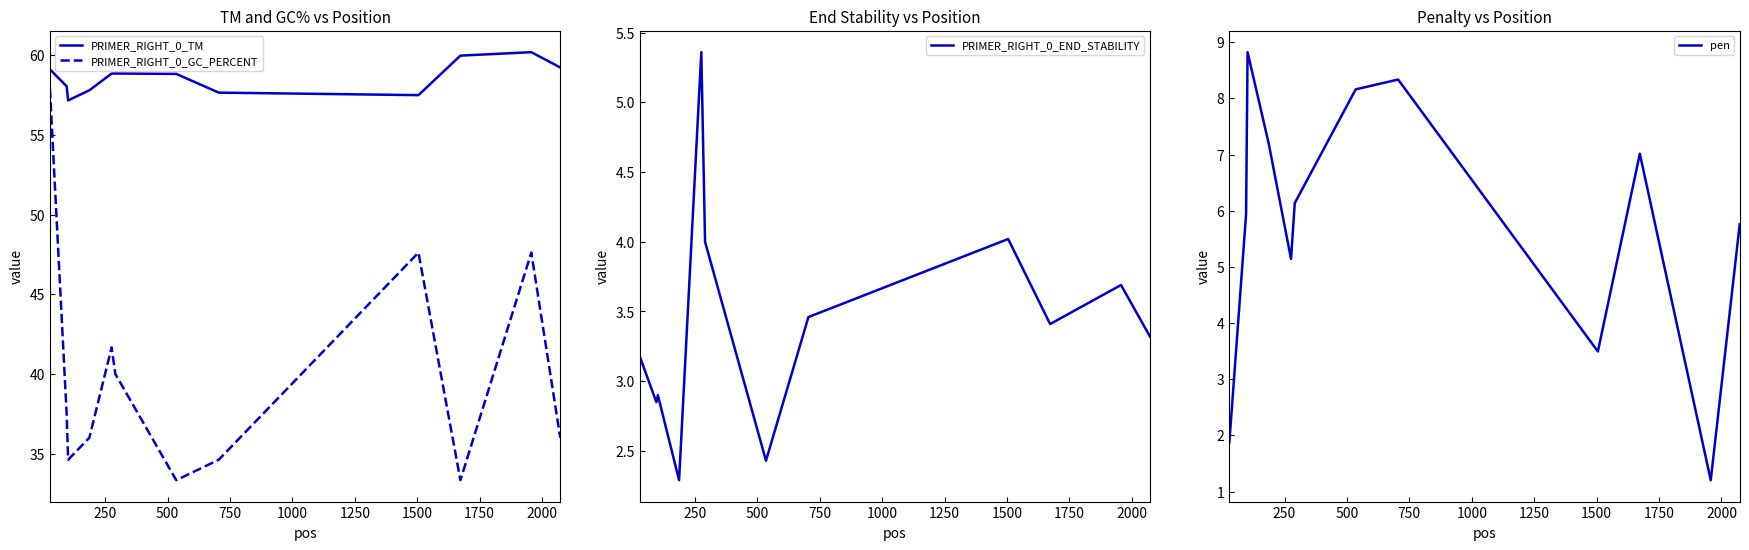

At 250, list the series in order from smallest to largest.

PRIMER_RIGHT_0_END_STABILITY, pen, PRIMER_RIGHT_0_GC_PERCENT, PRIMER_RIGHT_0_TM